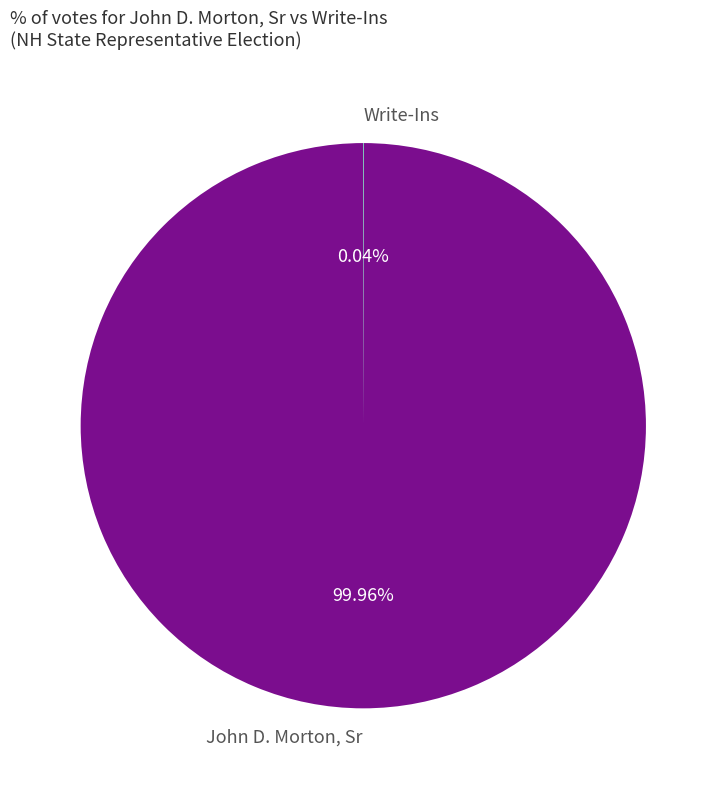

Which slice is the largest?

John D. Morton, Sr